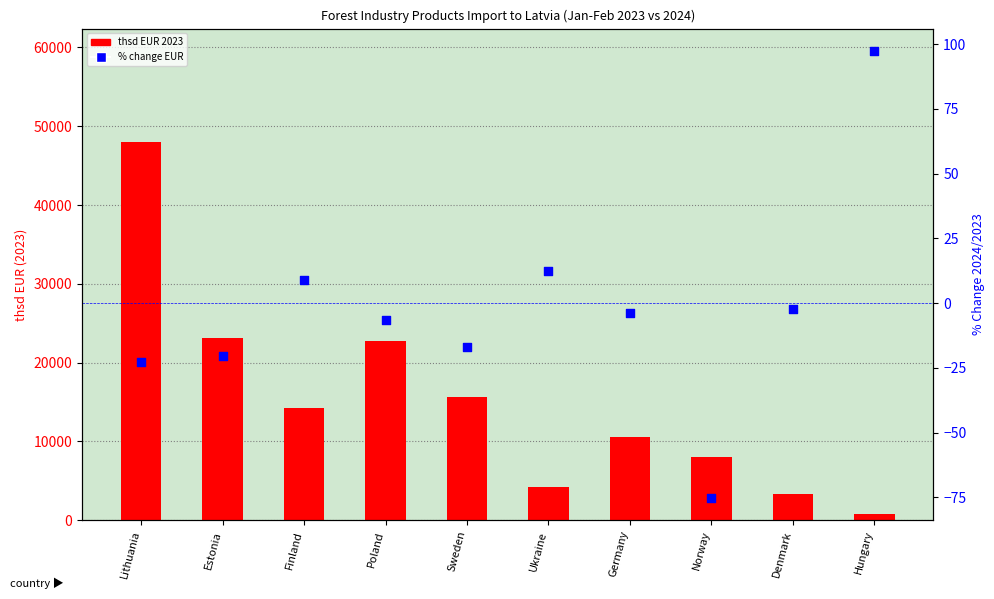

What are all the series names shown in the legend?

thsd EUR 2023, % change EUR